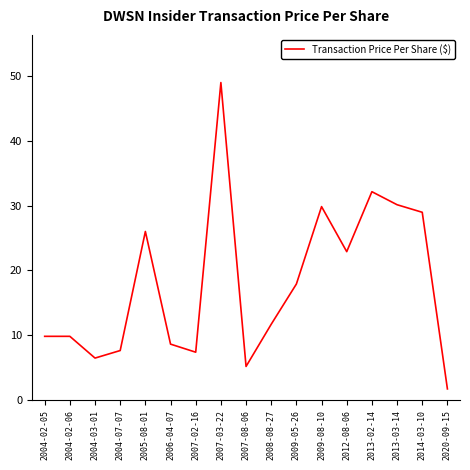

What is the difference between the values at 2007-08-06 and 2007-03-22?

43.7